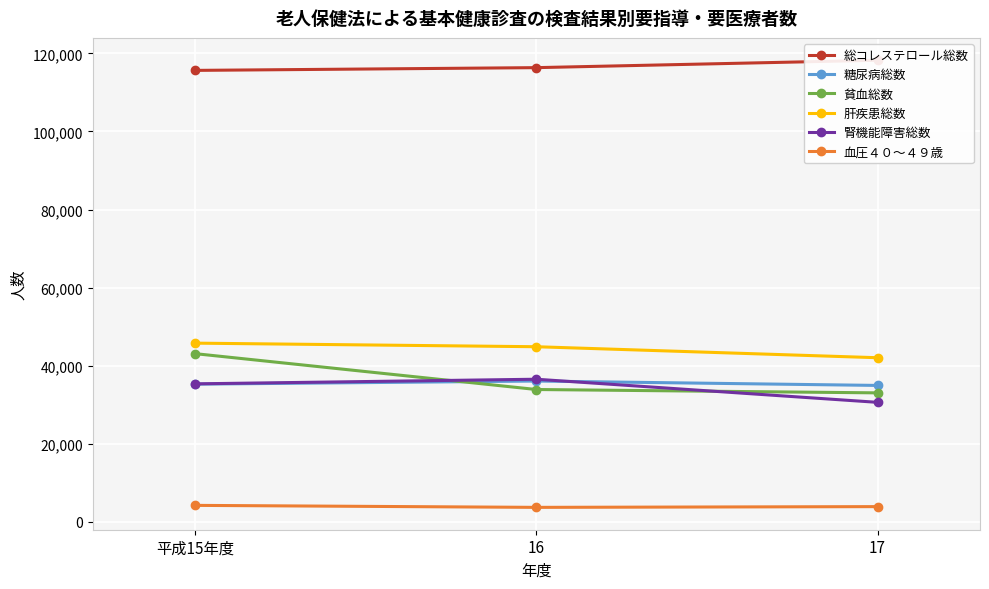

Between 平成15年度 and 17, which series saw the biggest shift?

貧血総数